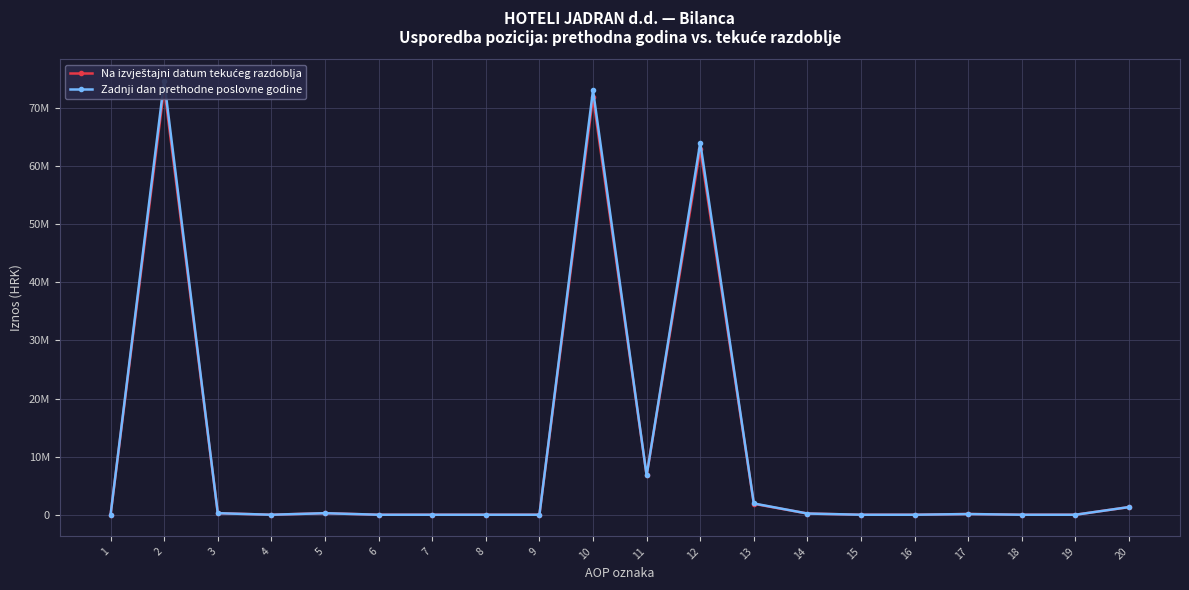

Between 6 and 15, which series saw the biggest shift?

Na izvještajni datum tekućeg razdoblja